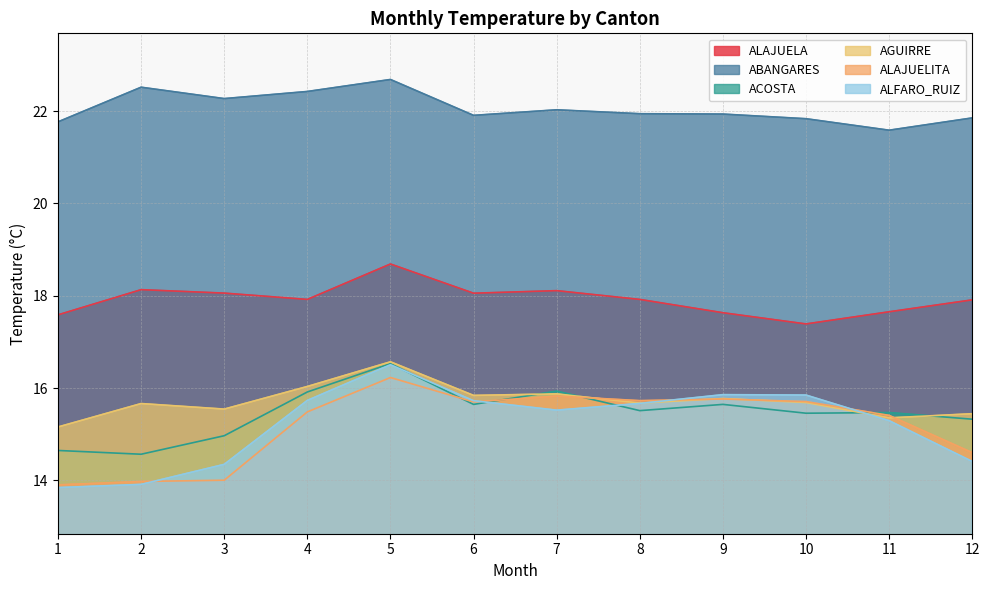

Is the value of ALFARO_RUIZ at 7 greater than the value of ALAJUELA at 3?

No